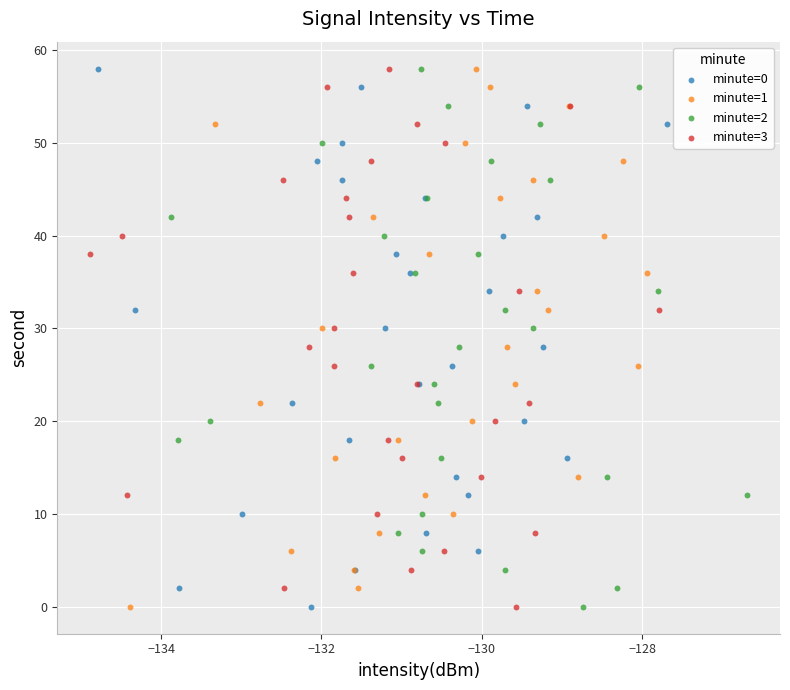

What are all the series names shown in the legend?

minute=0, minute=1, minute=2, minute=3